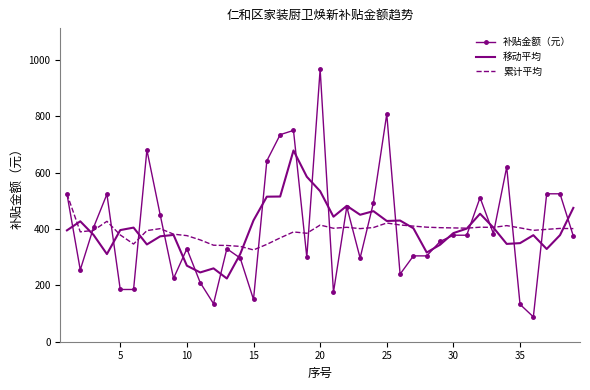

What is the lowest value of the 累计平均 series?

325.8